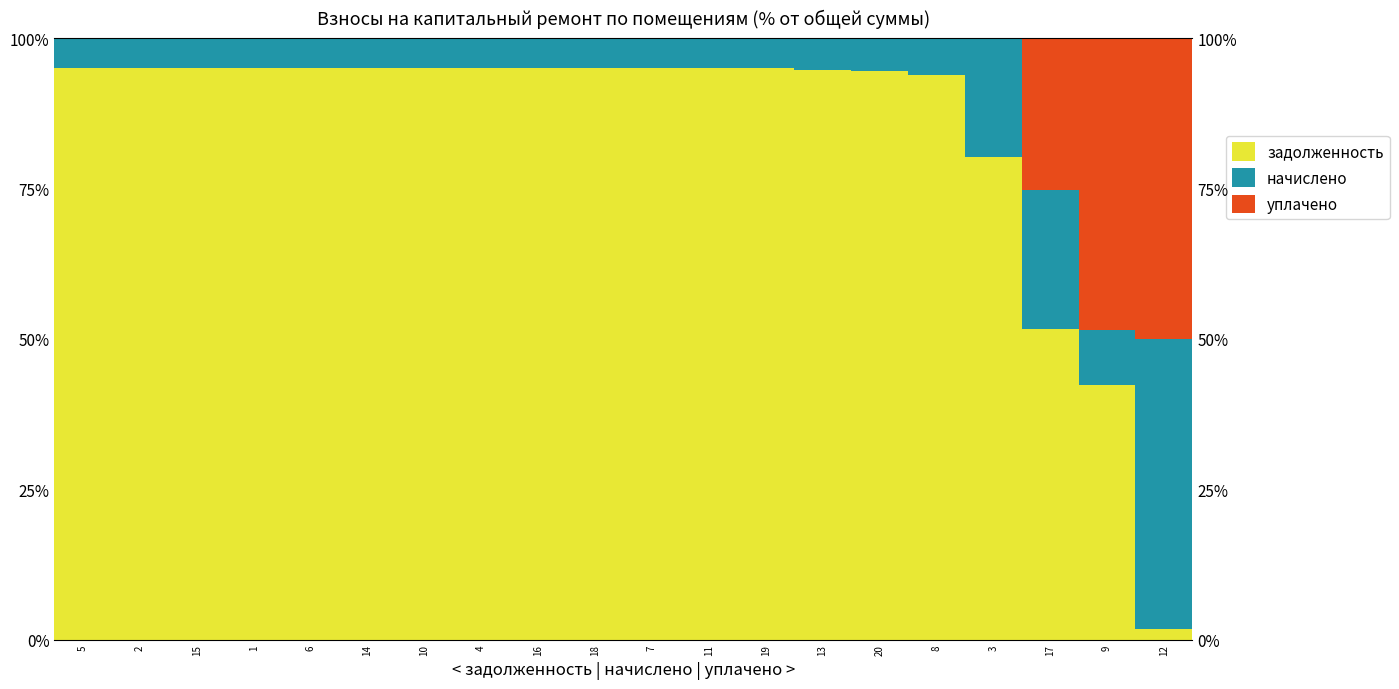

Which series has the widest spread of values?

задолженность